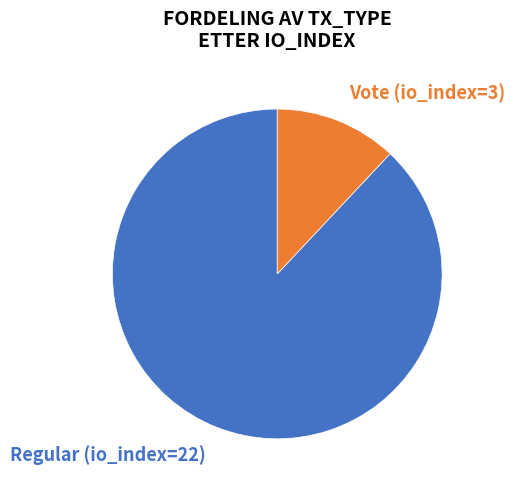

Which category has the biggest portion of the pie?

Regular (io_index=22)